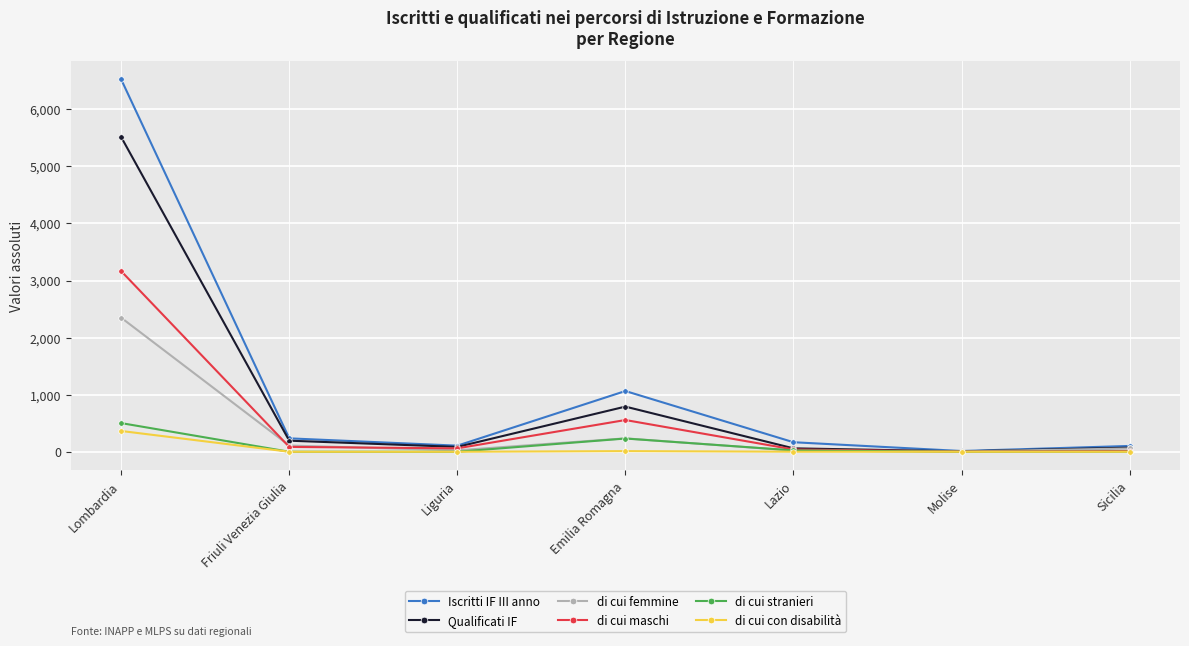

What is the sum of all di cui con disabilità values?

376